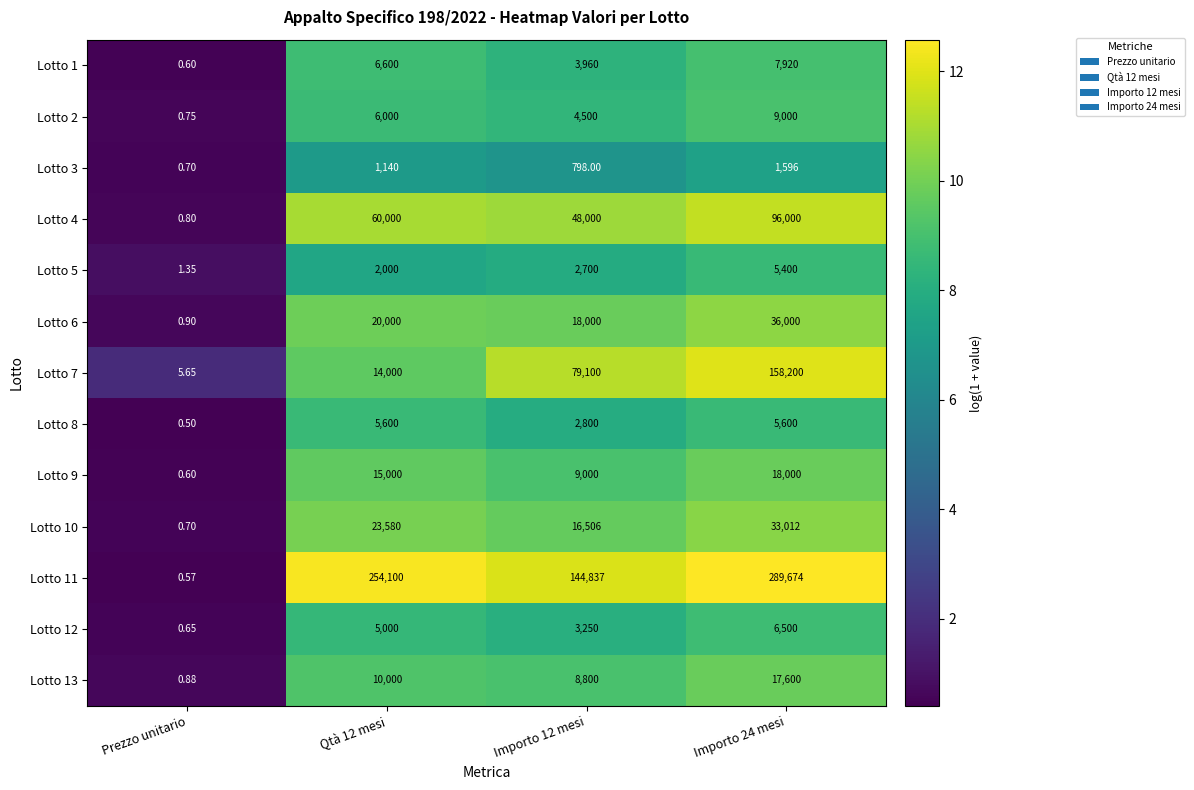

At which label does Lotto 12 reach its minimum?

Prezzo unitario